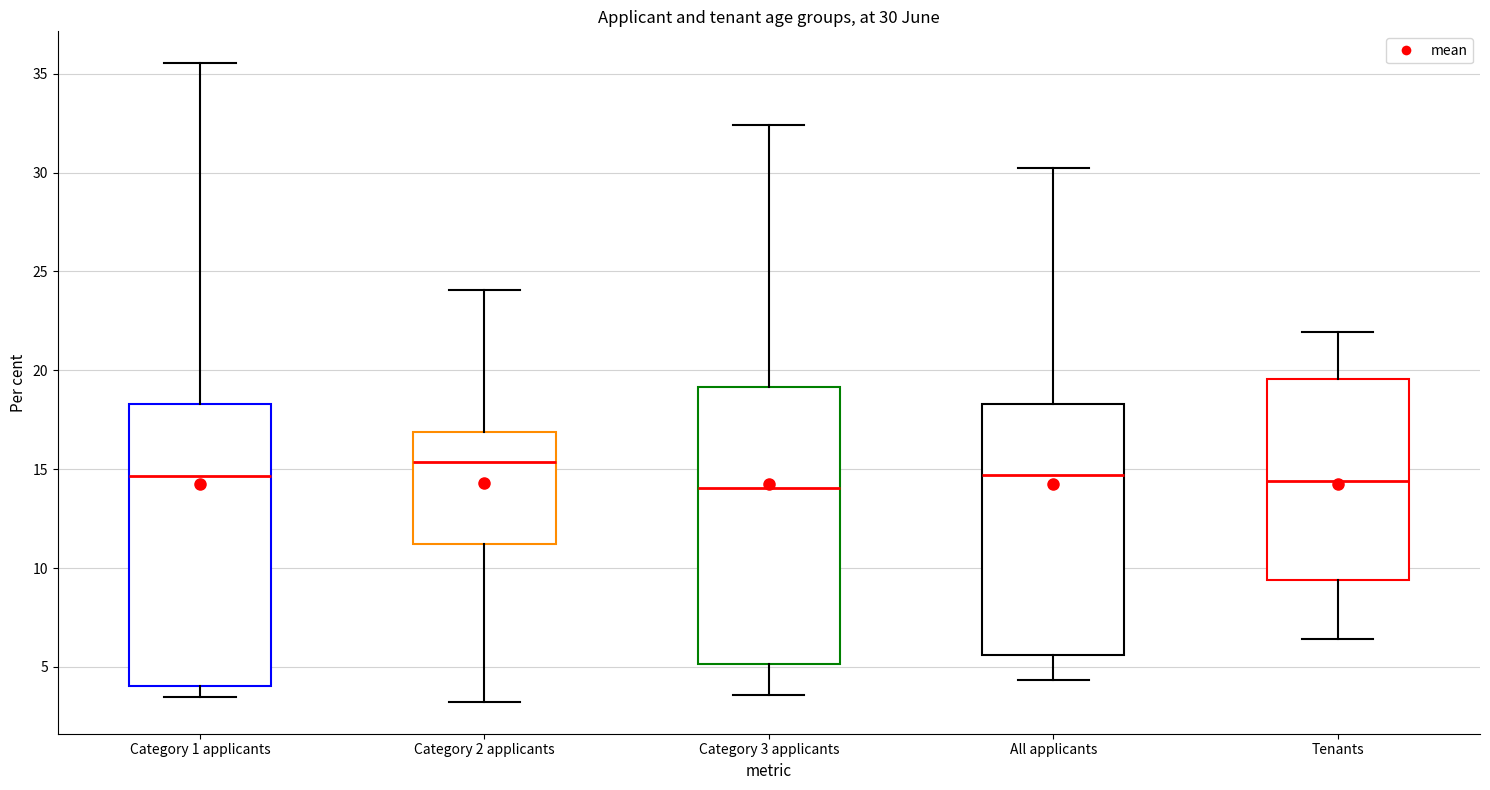

Which box has the highest median line?

Category 2 applicants